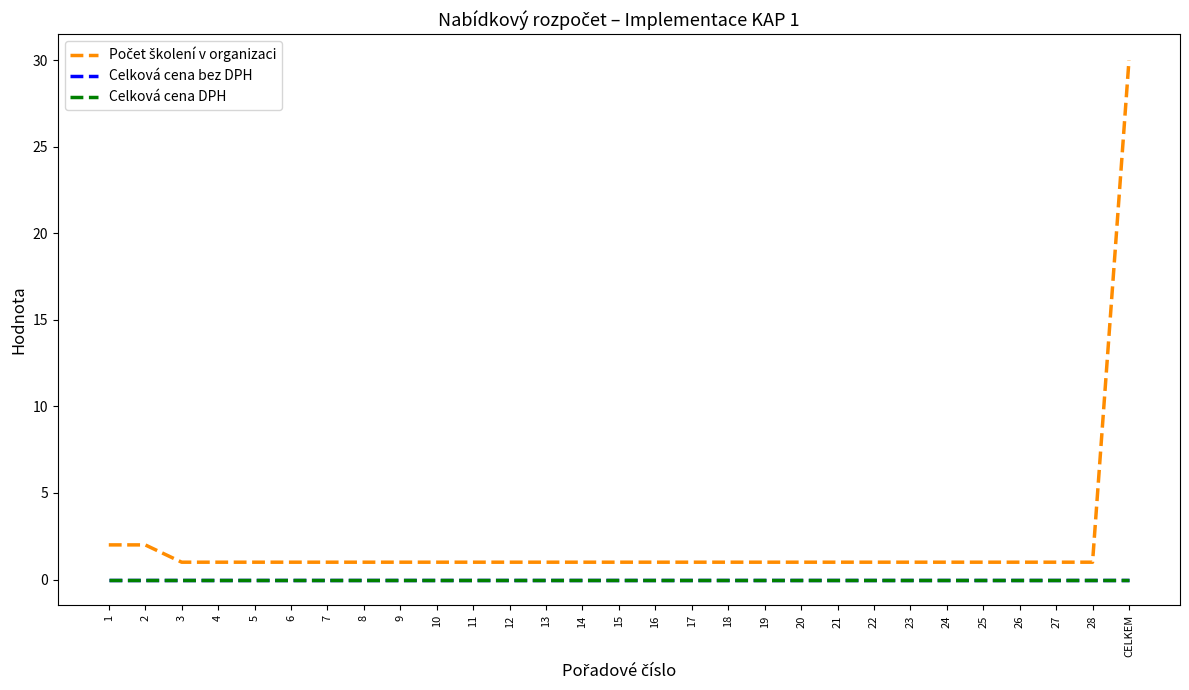

The value of Počet školení v organizaci at 6 is 1. True or false?

True